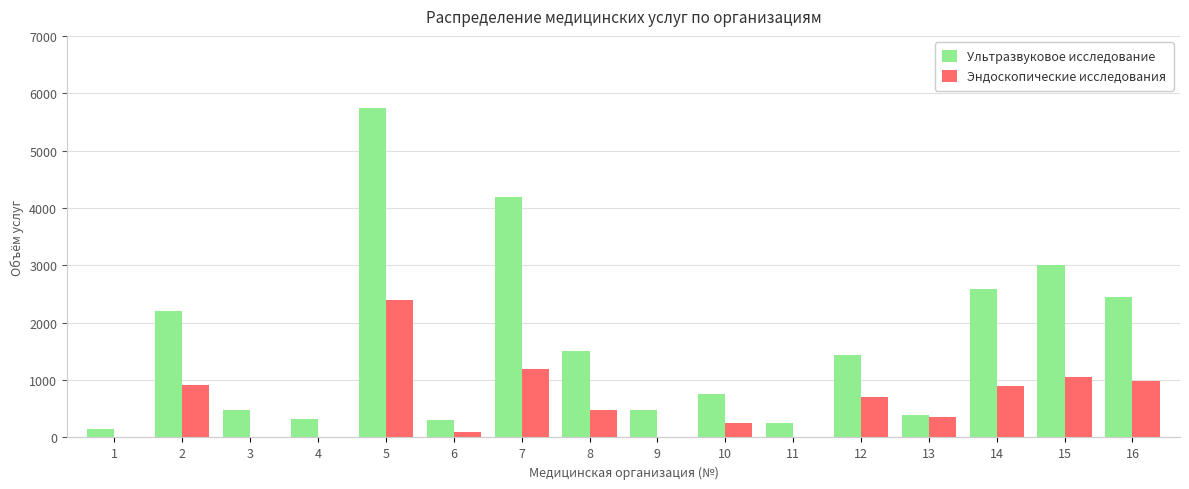

At which category is the sum across all series the highest?

5